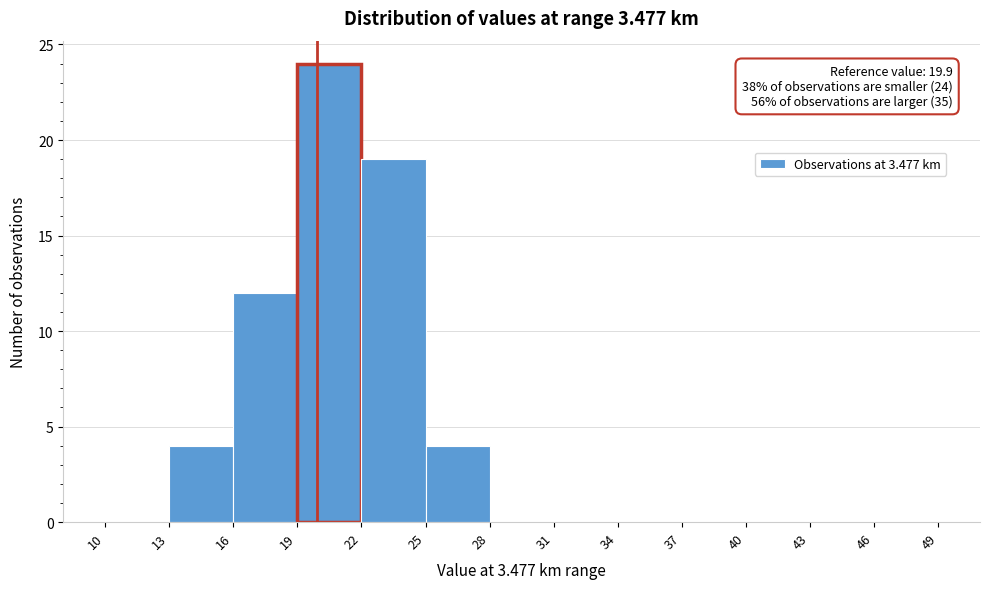

Over which range of the x-axis is the bar tallest?

19 to 22